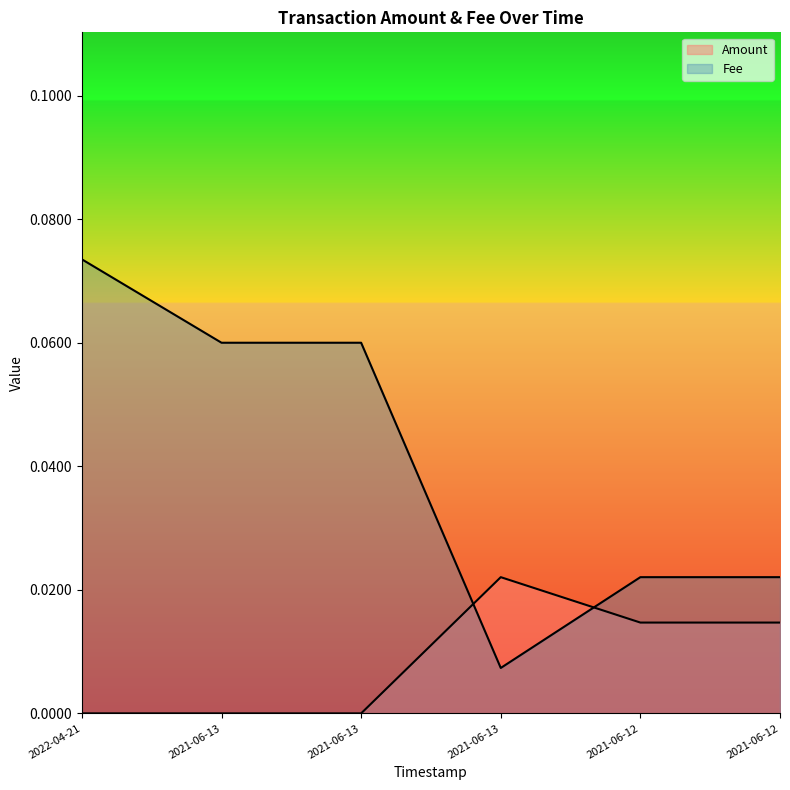

At how many categories does at least one series exceed 0?

6